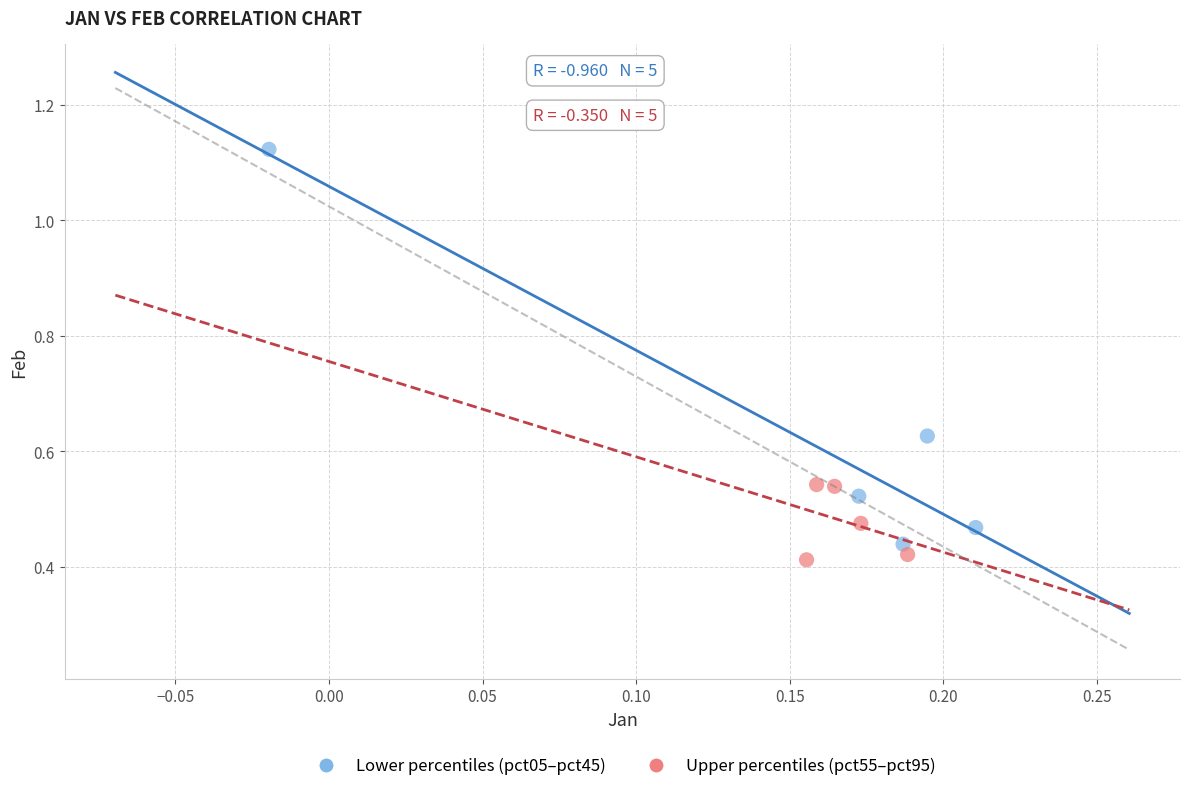

Which series has the largest Y range (max minus min)?

Lower percentiles (pct05–pct45)